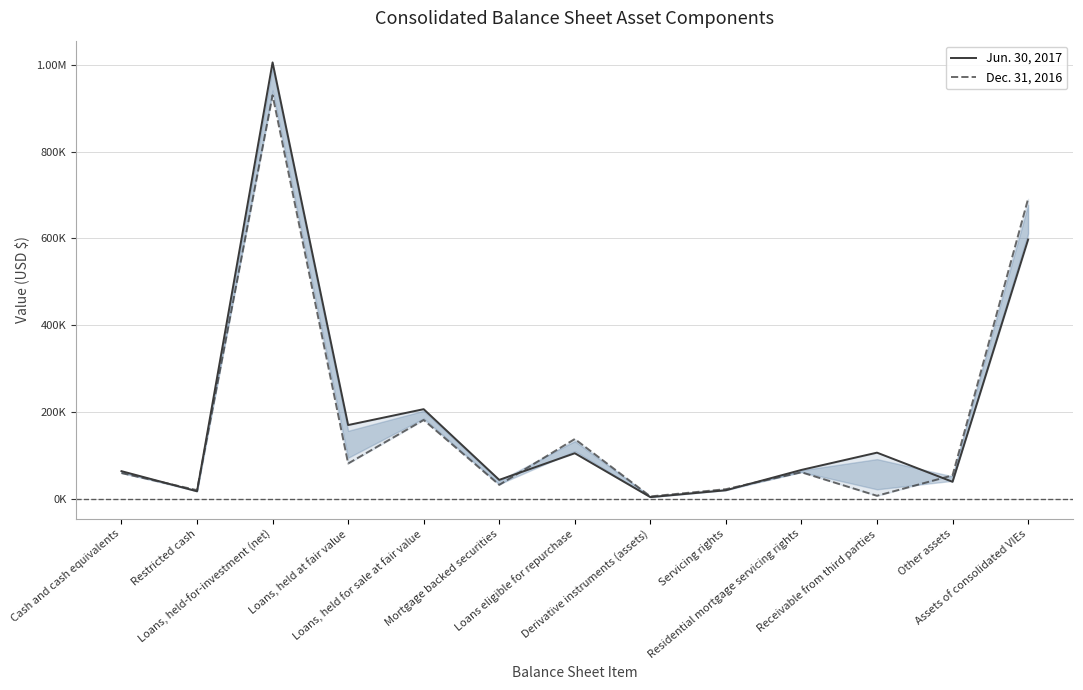

True or false: Jun. 30, 2017 has a value of 108802 at Cash and cash equivalents.

False